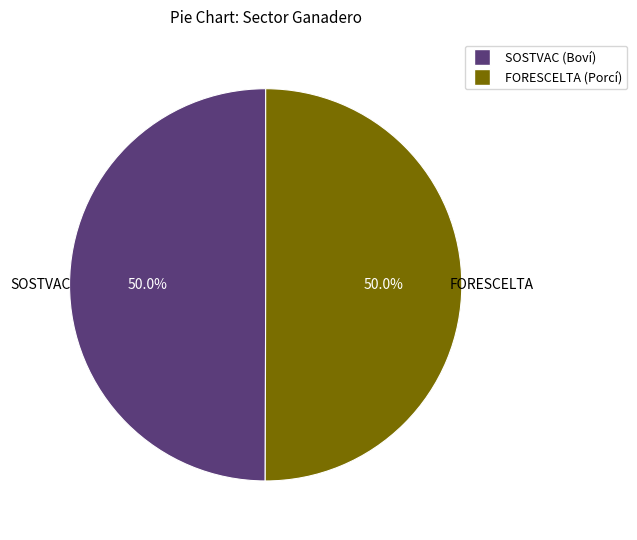

Combined, what portion of the pie is FORESCELTA (Porcí) and SOSTVAC (Boví)?

100.0%